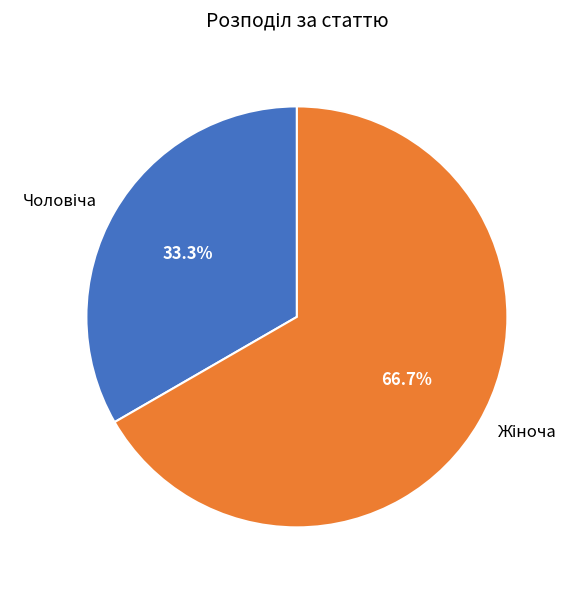

Is there any slice that represents more than half of the pie?

Yes